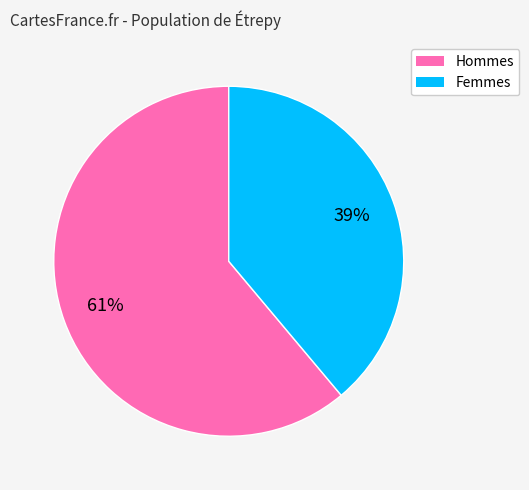

To the nearest percent, what is the average slice percentage?

50%